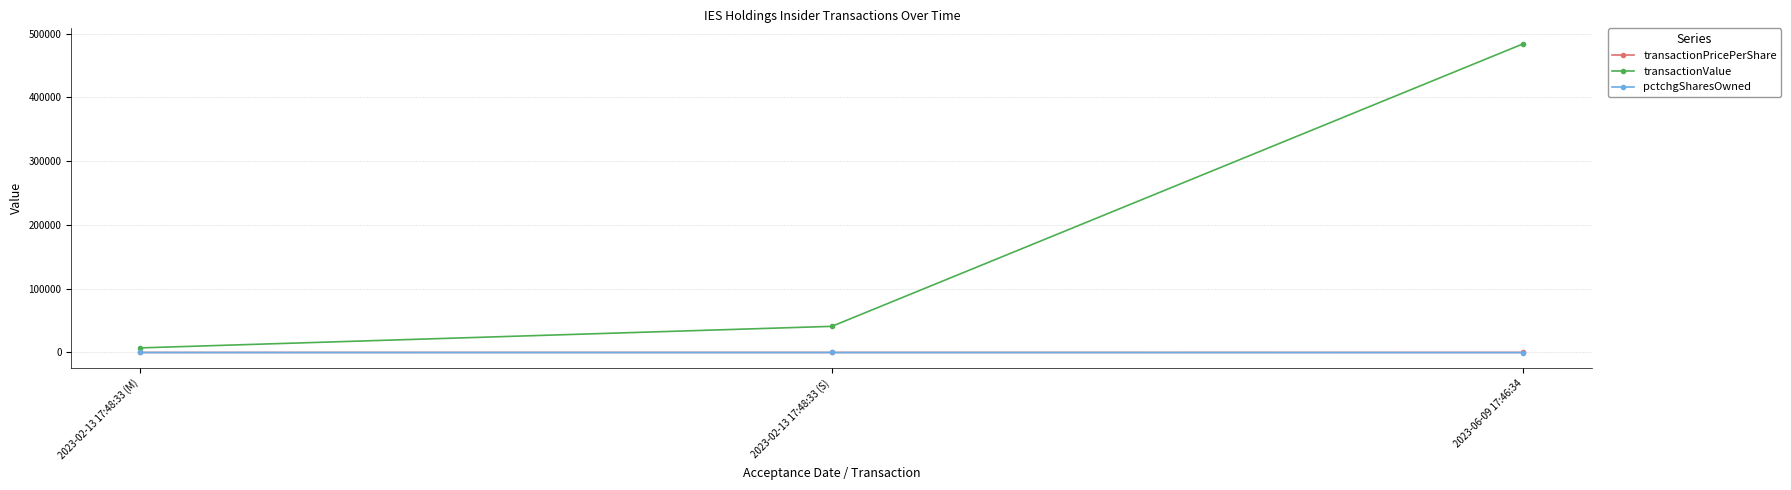

What is the difference between the highest and lowest values at 2023-06-09 17:46:34?

484255.0